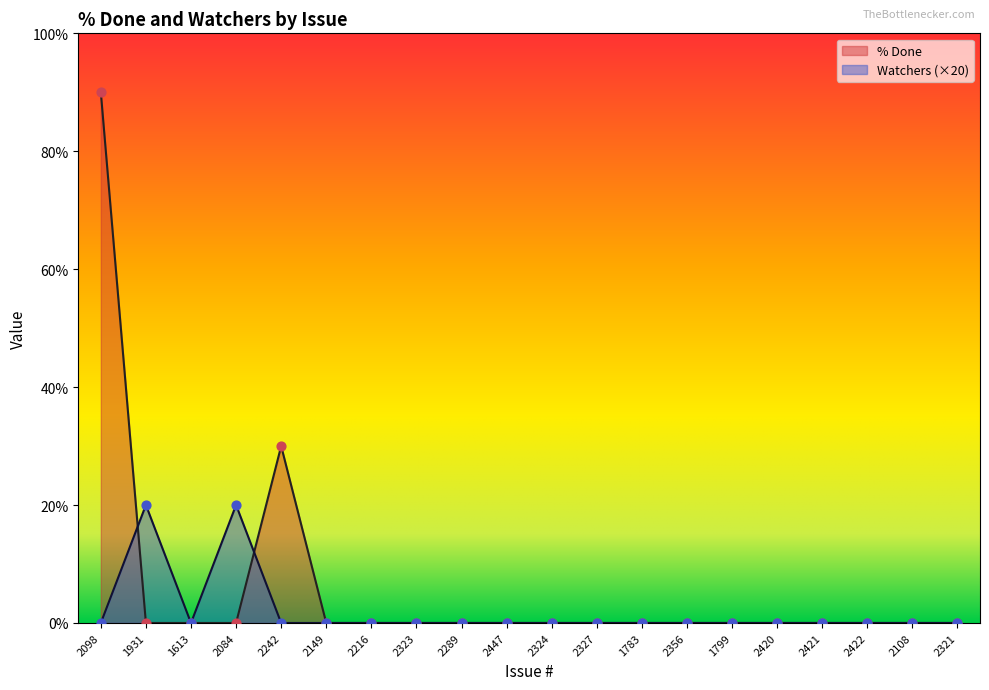

Which series has the largest total across all categories?

% Done